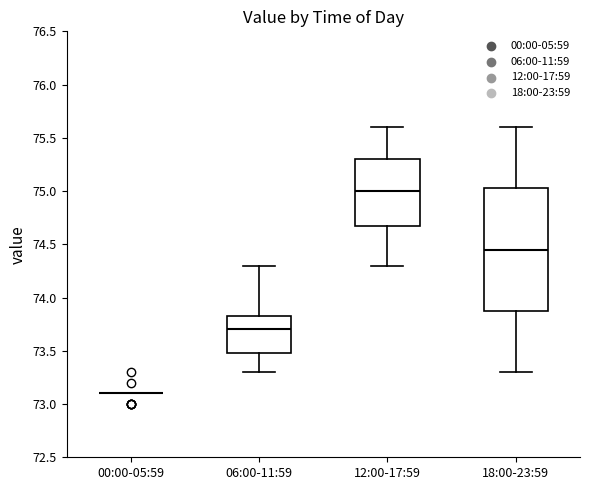

Reading left to right, transcribe this box plot: for each box, give where its median line is, the range the box spans, and where its two whiskers end, as read against the y-axis. The values are not printed on the chart, so give them approximately, as read against the axis.

00:00-05:59: box collapsed to a line at 73.10, whiskers 73.10 to 73.10
06:00-11:59: median 73.70, box 73.50 to 73.85, whiskers 73.30 to 74.30
12:00-17:59: median 75.00, box 74.70 to 75.30, whiskers 74.30 to 75.60
18:00-23:59: median 74.45, box 73.90 to 75.05, whiskers 73.30 to 75.60